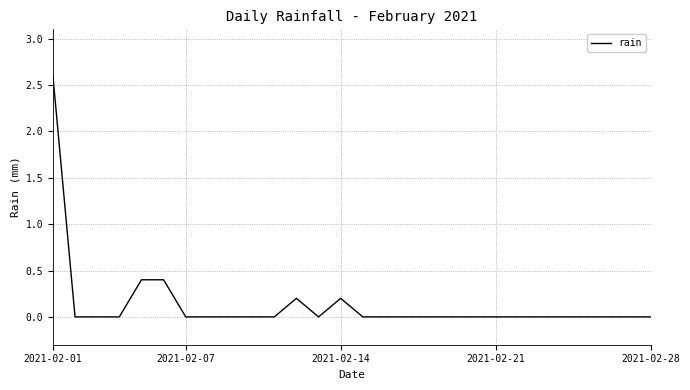

What is the greatest value displayed?

2.6